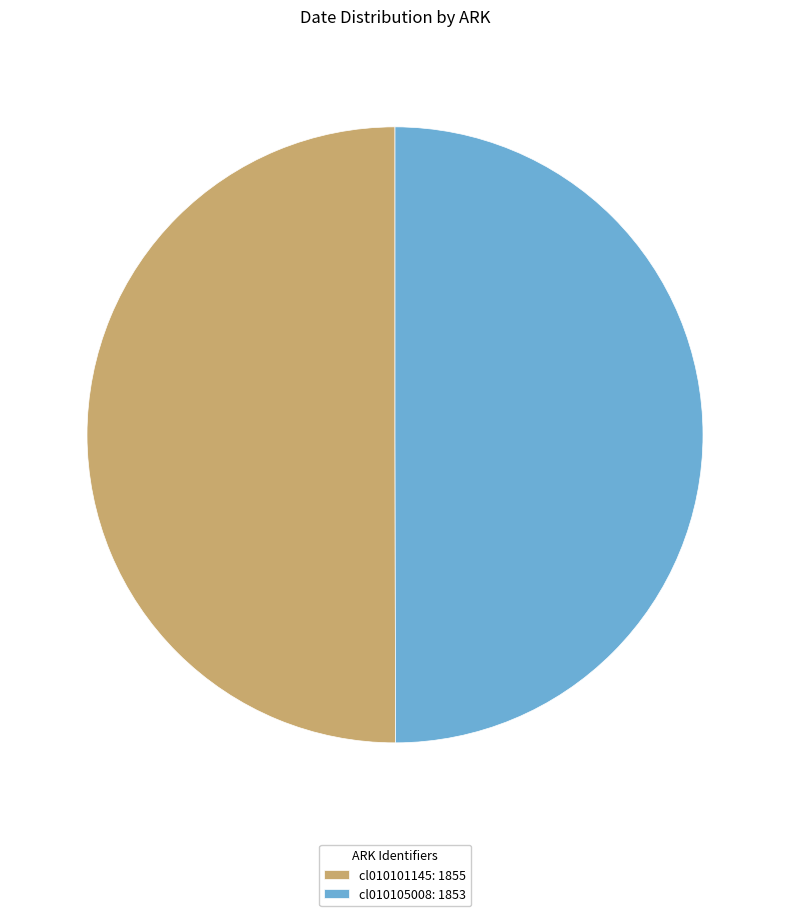

How many segments does this pie chart have?

2